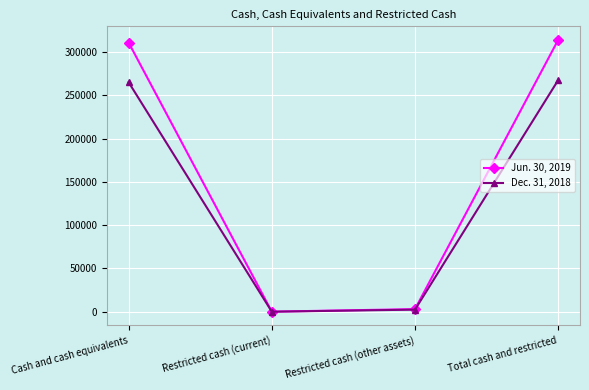

Reading left to right, list all the values displayed in this chart.

Jun. 30, 2019: Cash and cash equivalents=310779	Restricted cash (current)=55	Restricted cash (other assets)=3009	Total cash and restricted=313843
Dec. 31, 2018: Cash and cash equivalents=264980	Restricted cash (current)=18	Restricted cash (other assets)=2401	Total cash and restricted=267399